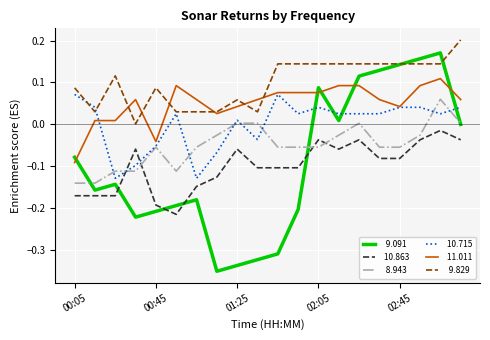

Does the chart display data point markers on the line(s)?

No